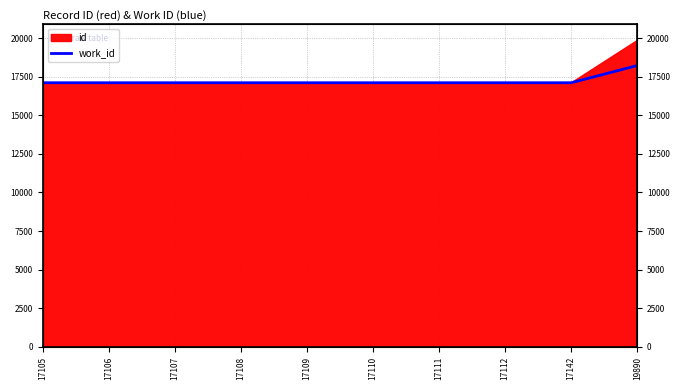

Does the chart display data point markers on the line(s)?

No